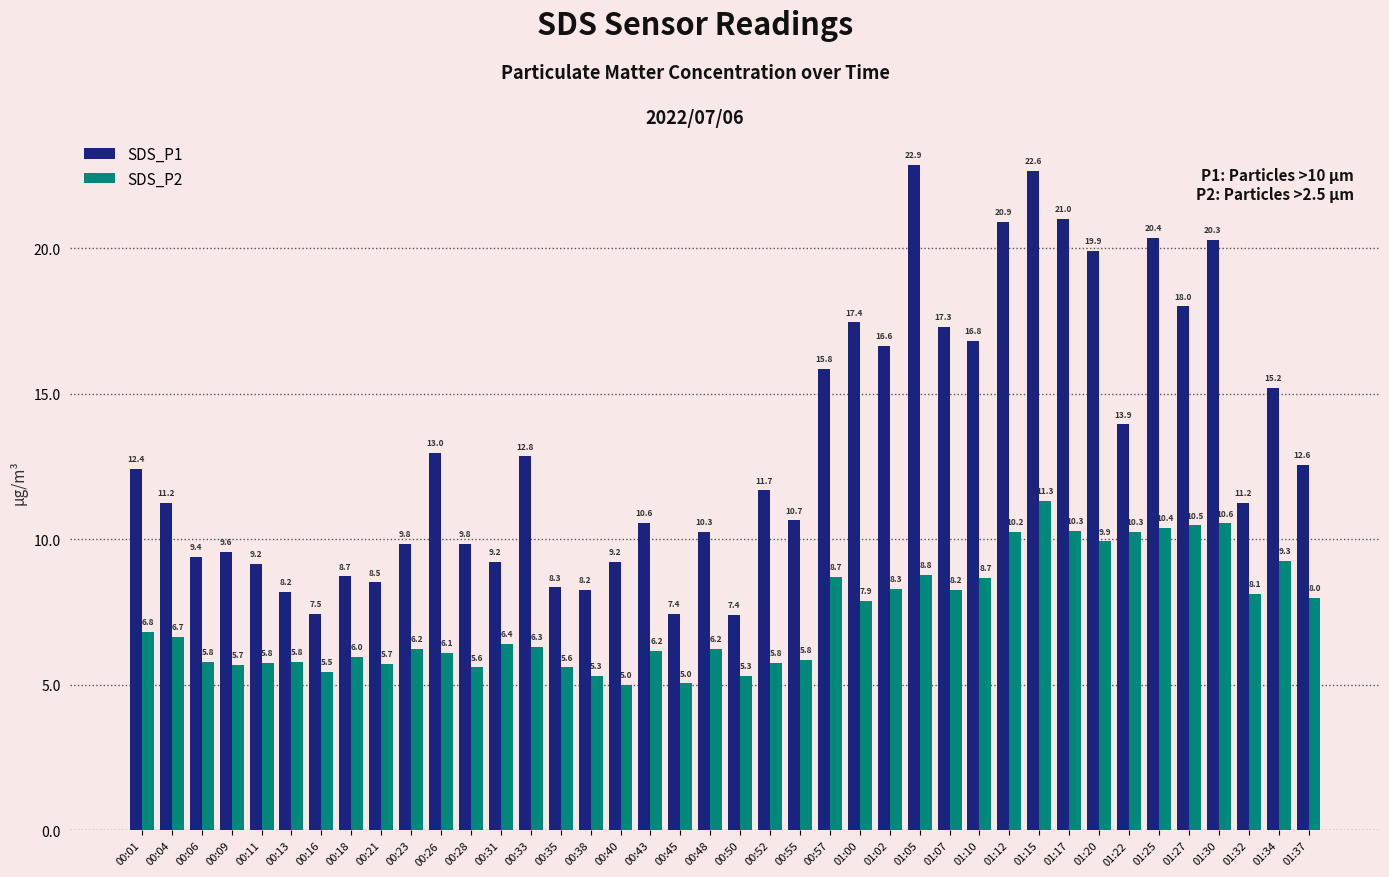

Rank the series at 01:30 from lowest to highest value.

SDS_P2, SDS_P1